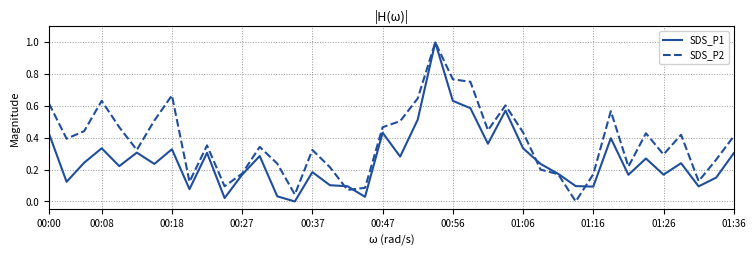

List the series in order of their overall mean, lowest first.

SDS_P1, SDS_P2